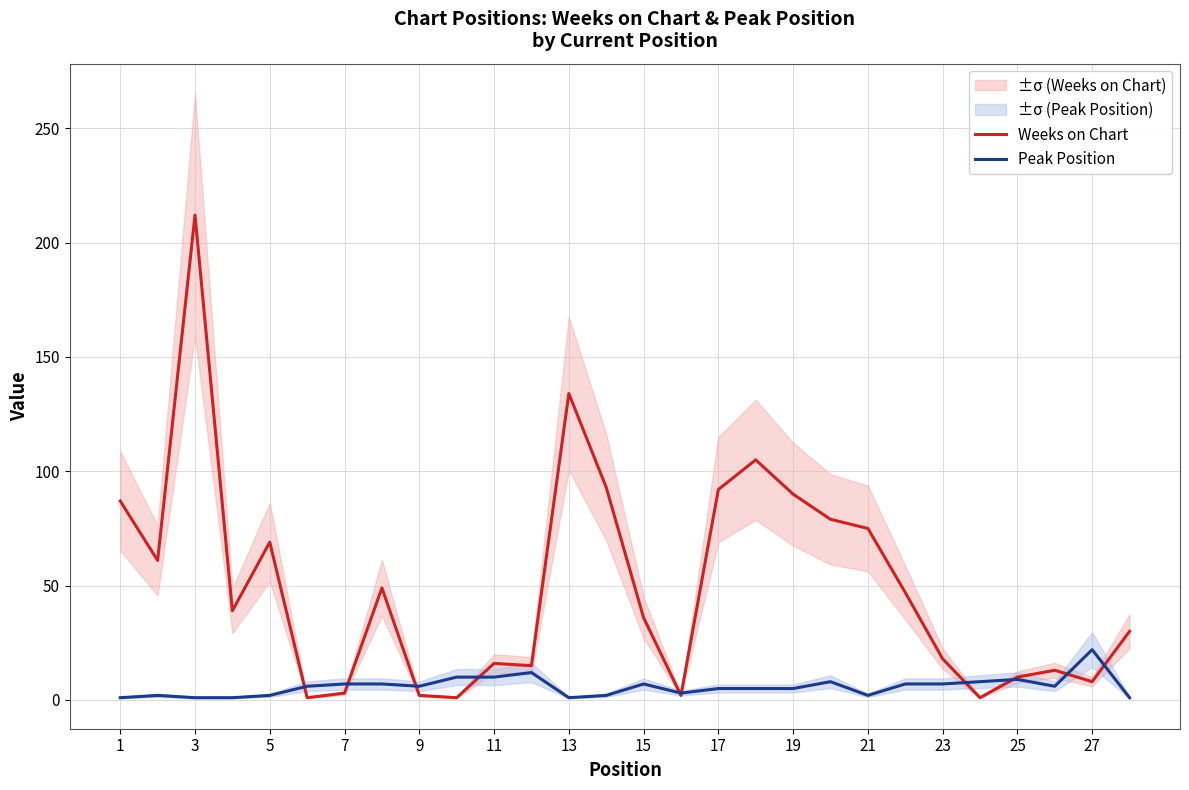

Reading left to right, what are all the values shown in this chart?

Weeks on Chart: 87	61	212	39	69	1	3	49	2	1	16	15	134	93	36	2	92	105	90	79	75	47	18	1	10	13	8	30
Peak Position: 1	2	1	1	2	6	7	7	6	10	10	12	1	2	7	3	5	5	5	8	2	7	7	8	9	6	22	1